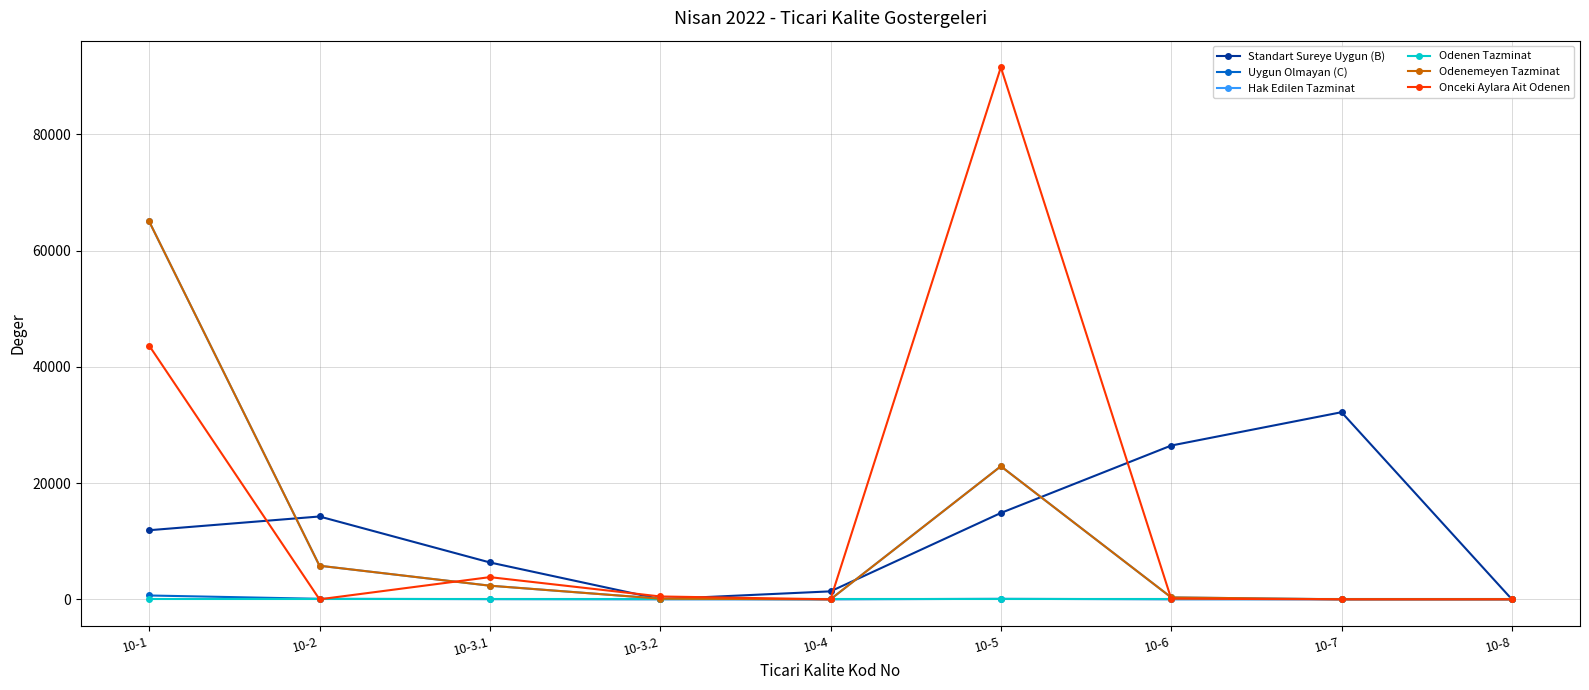

Does the chart have visible grid lines?

Yes